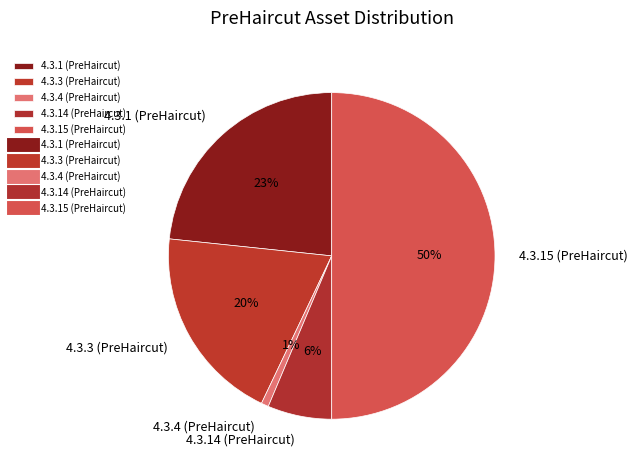

The 4.3.15 (PreHaircut) slice represents 50% of the pie. True or false?

True